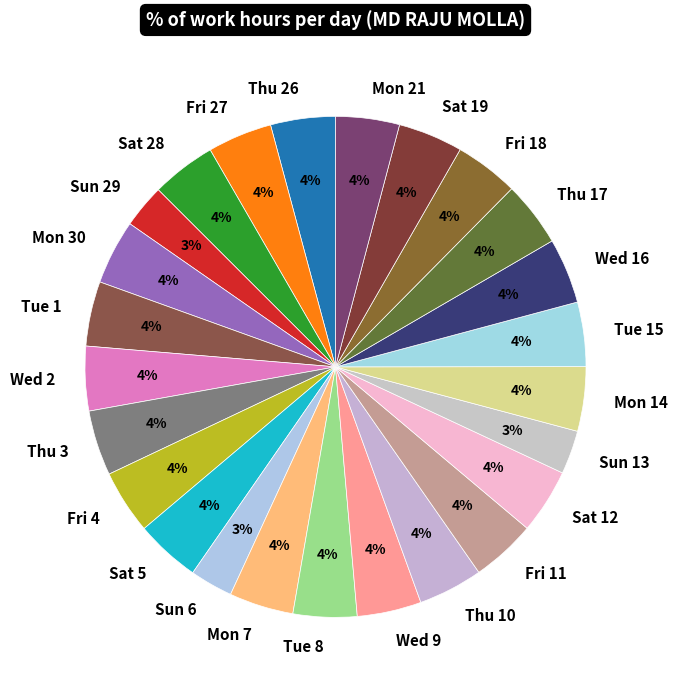

Is it true that Wed 2 is 4% of the pie?

True